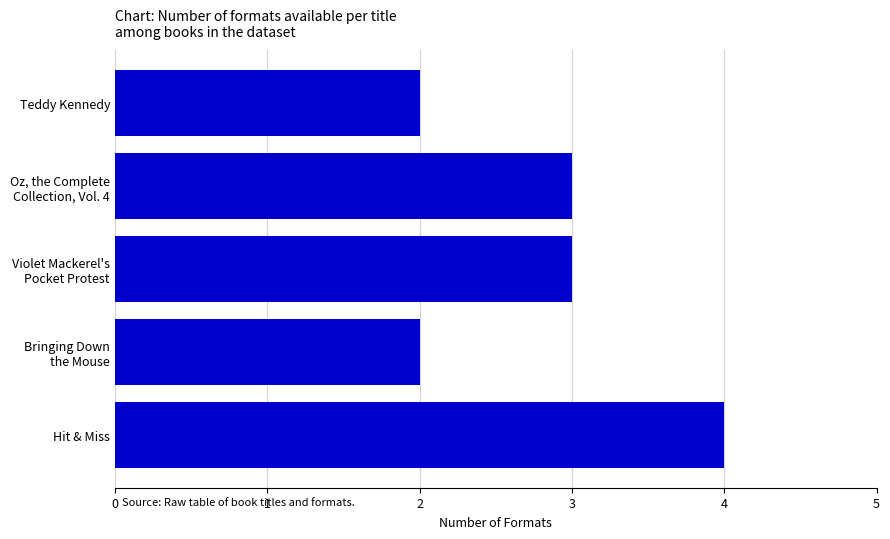

Read the value at Hit & Miss.

4